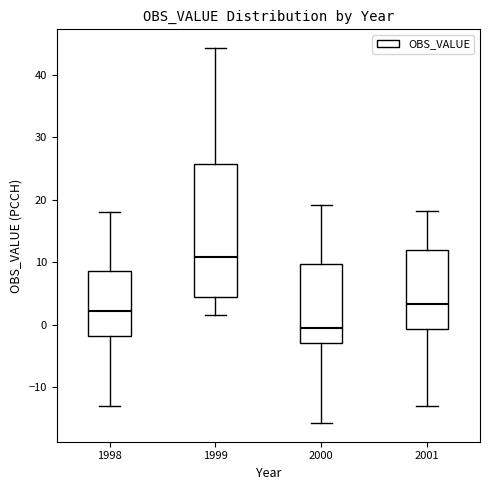

Reading left to right, read every box against the y-axis: the position of its median line, the range the box covers, and the ends of its whiskers. The values are not printed on the chart, so give them approximately, as read against the axis.

1998: median 2, box -2 to 9, whiskers -13 to 18
1999: median 11, box 4 to 26, whiskers 2 to 44
2000: median 0, box -3 to 10, whiskers -16 to 19
2001: median 3, box -1 to 12, whiskers -13 to 18